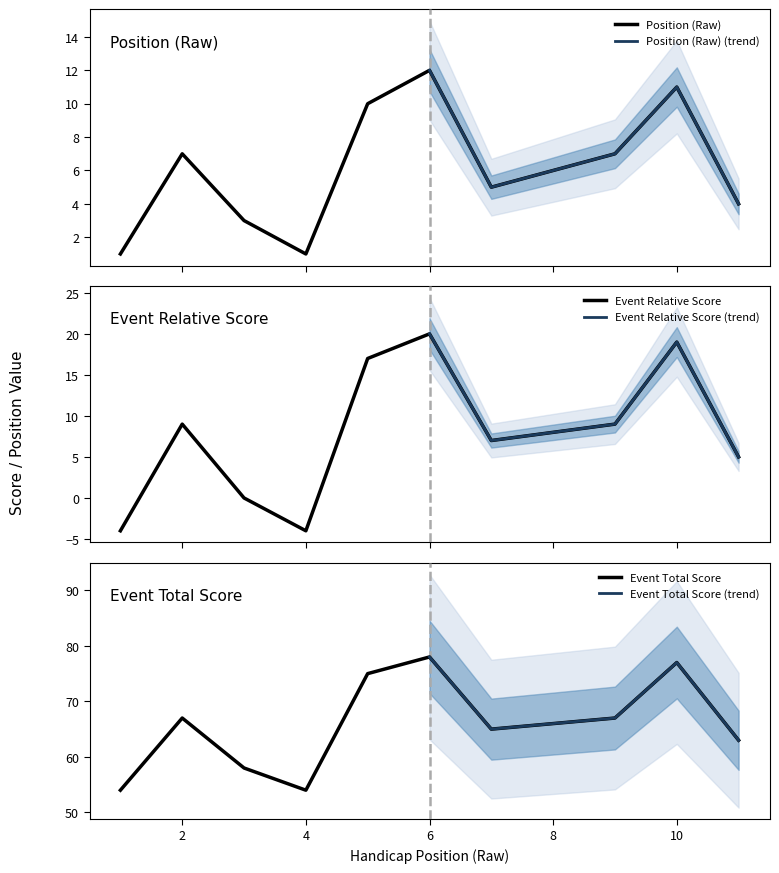

Rank the series at 3 from highest to lowest value.

event_total_score, position_raw, event_relative_score